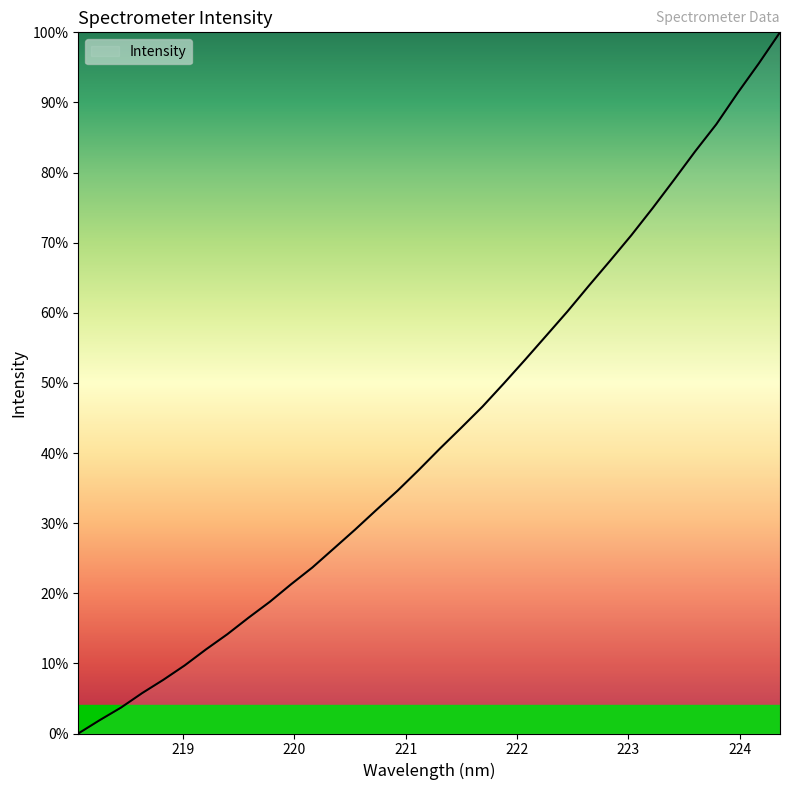

Which category has the lowest value across all series?

218.0596